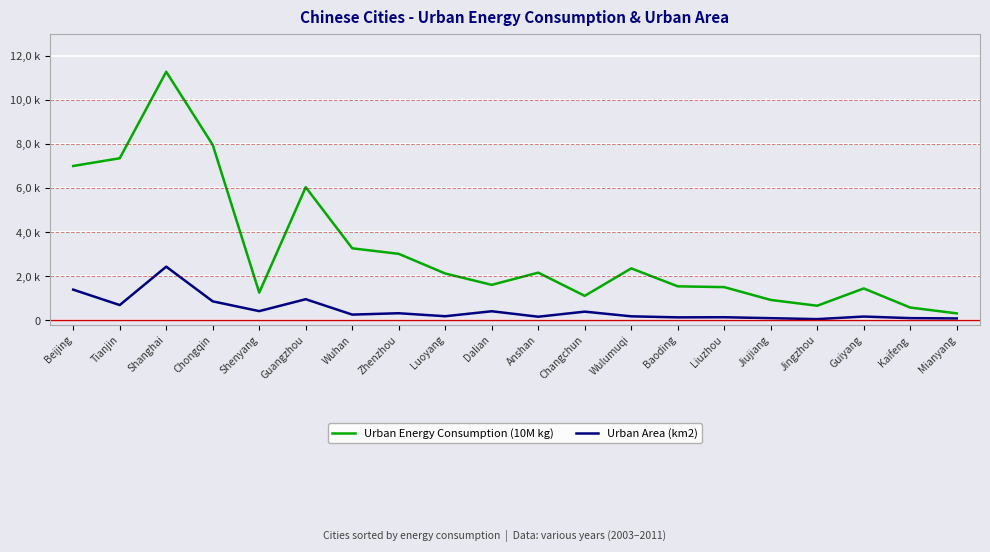

Rank the categories by Urban Area (km2) value from lowest to highest.

Jingzhou, Mianyang, Jiujiang, Kaifeng, Baoding, Liuzhou, Anshan, Guiyang, Wulumuqi, Luoyang, Wuhan, Zhenzhou, Changchun, Dalian, Shenyang, Tianjin, Chongqin, Guangzhou, Beijing, Shanghai